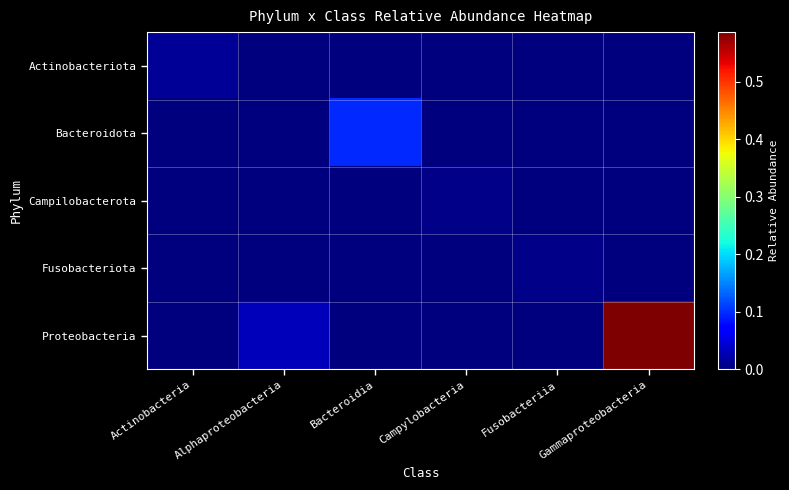

What is the greatest value displayed?

0.6